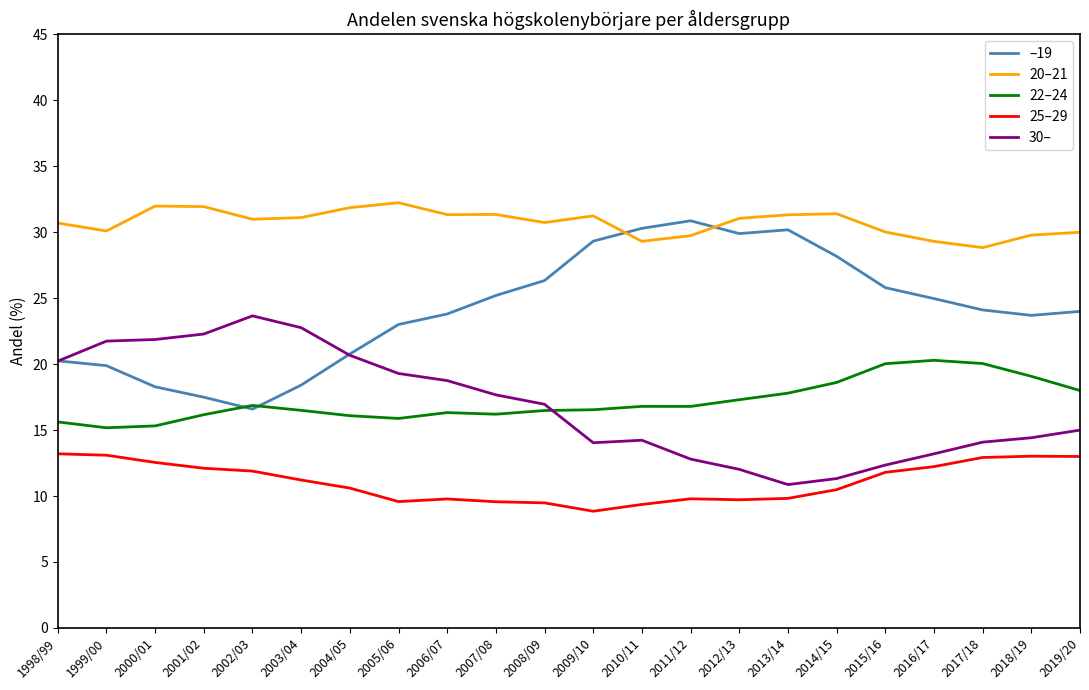

Which category has the lowest value across all series?

2009/10